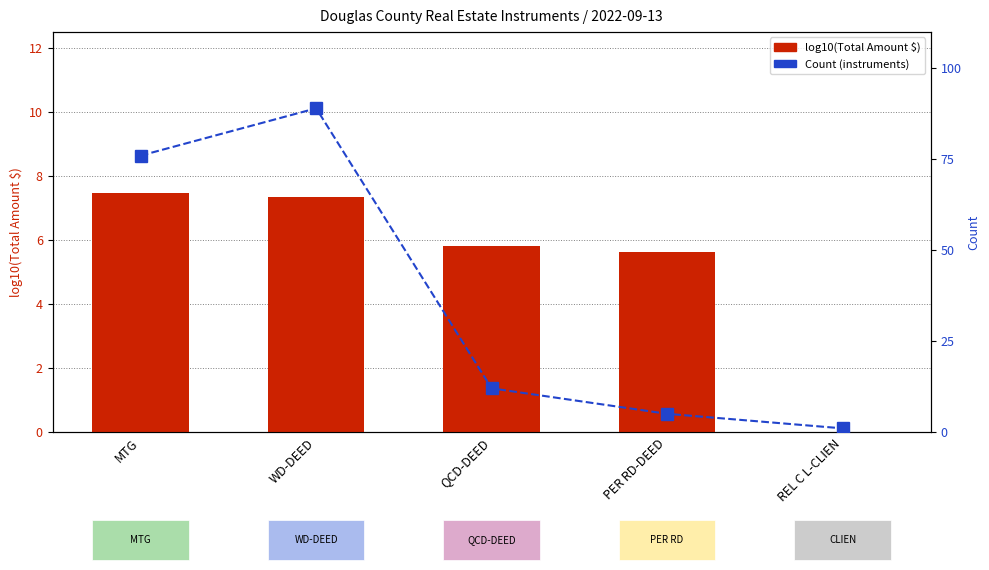

True or false: Count has a value of 89.0 at WD-DEED.

True